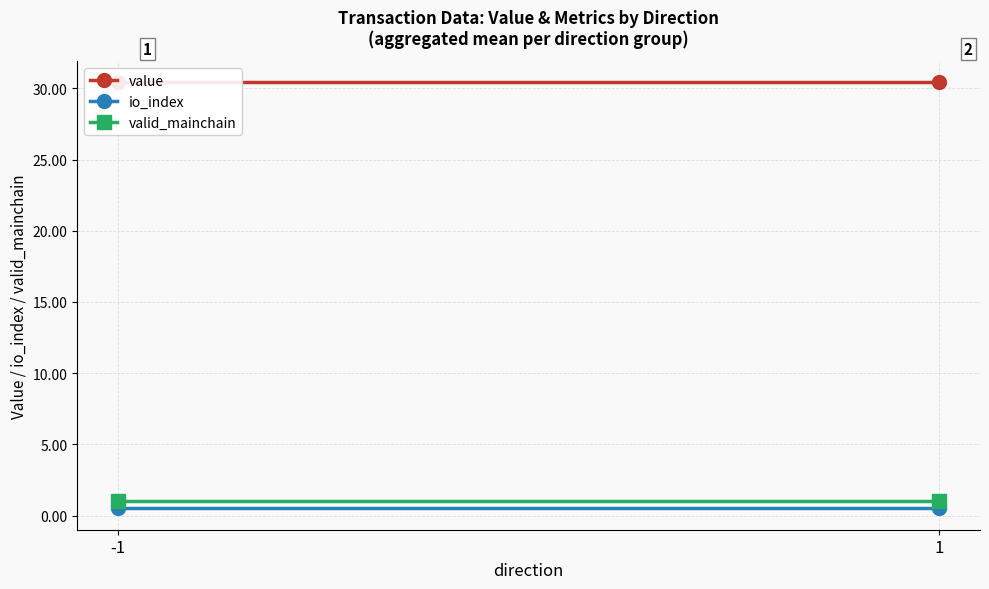

Between -1 and 1, which is larger?

-1